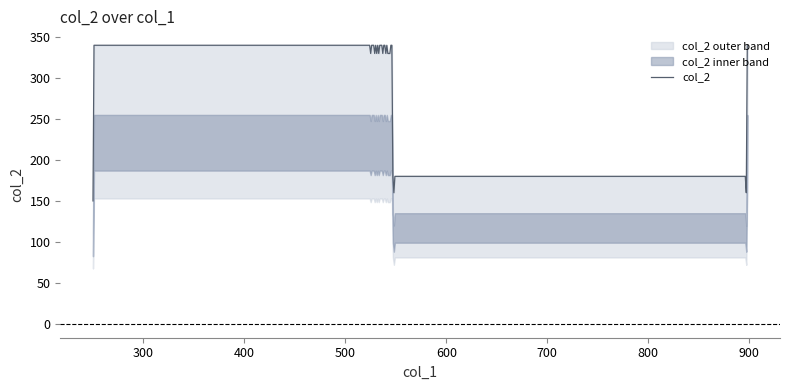

What is the value of the 18th point from the left?

330